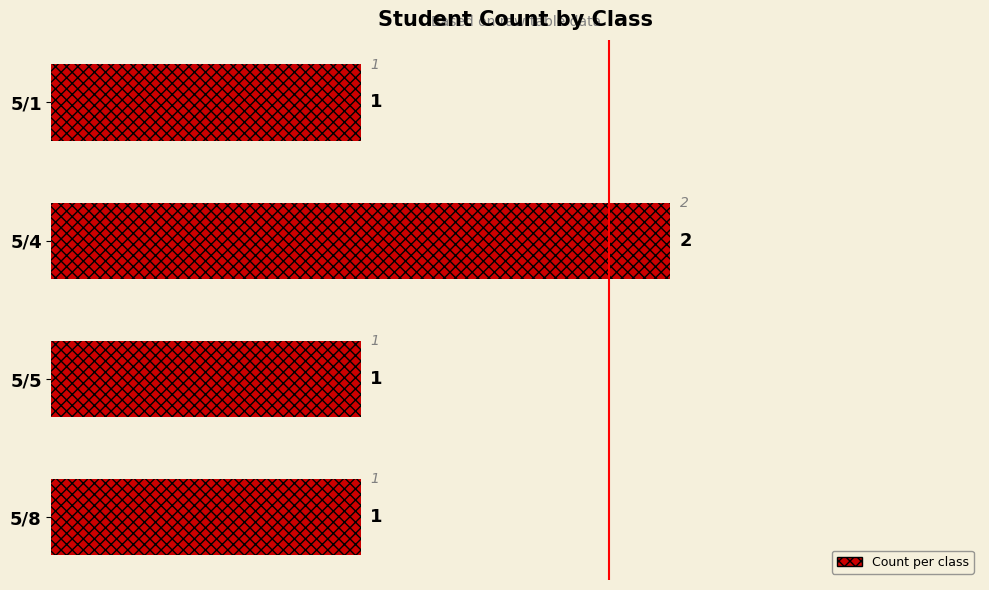

What is the value of the 3rd bar from the top?

1